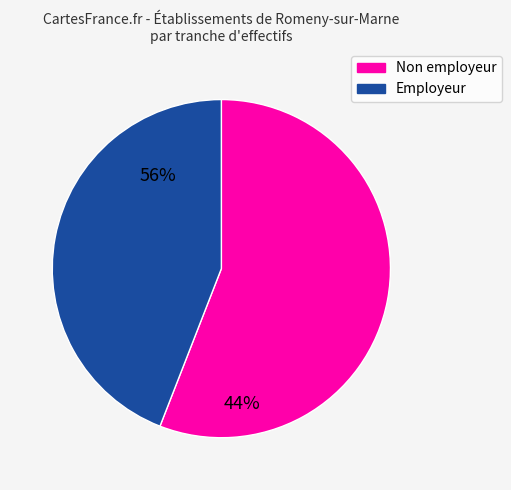

Is there a majority slice in this chart?

Yes